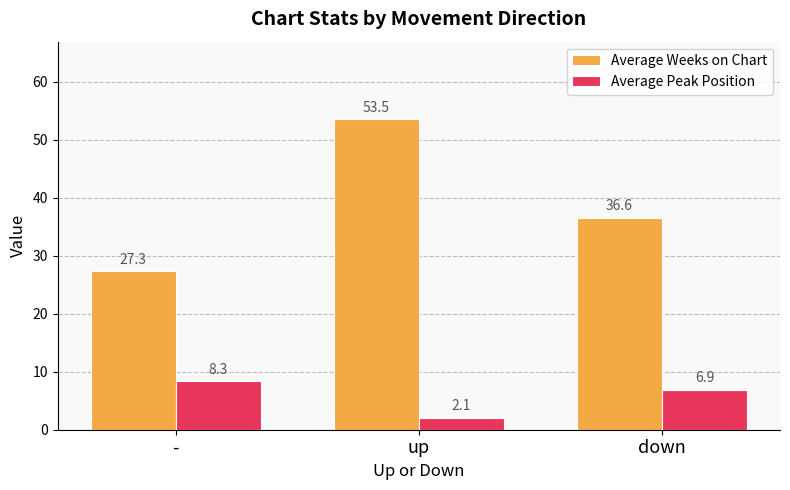

What is the difference between the highest and lowest values at down?

29.7